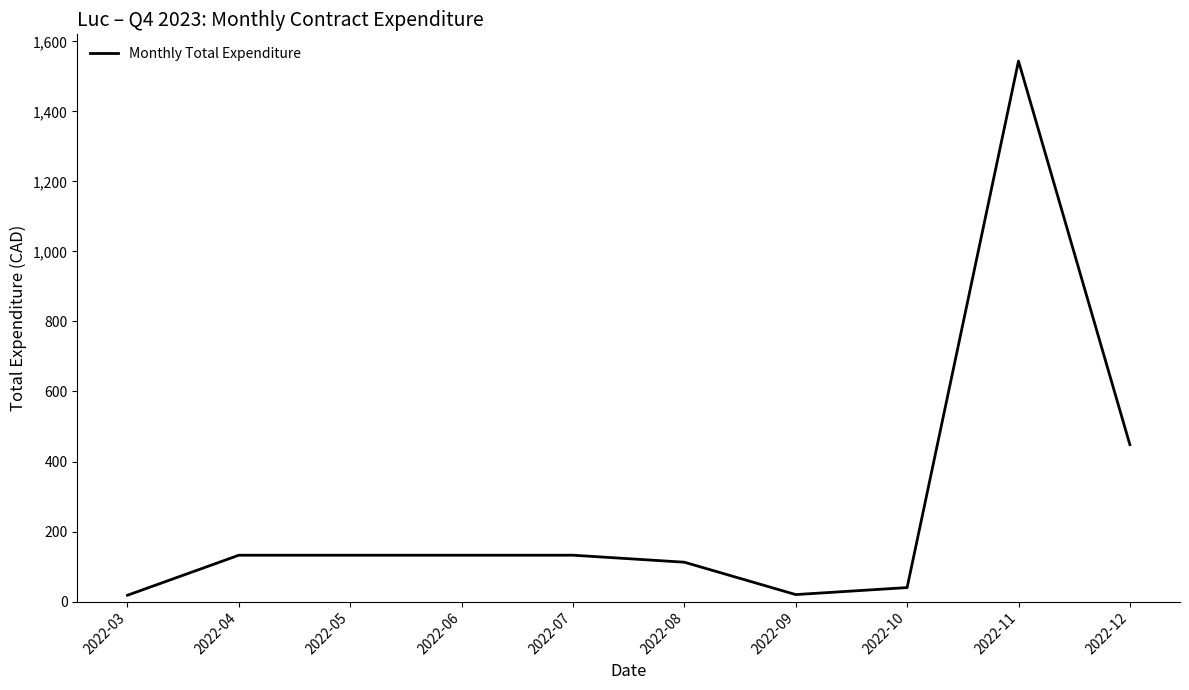

How many lines are shown in the chart?

1